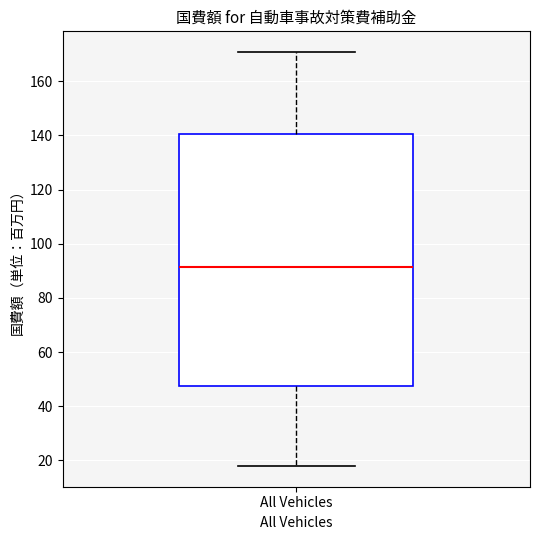

Read this box plot against the y-axis: the position of the median line, the range covered by the box, and the ends of both whiskers. The values are not printed on the chart, so give them approximately, as read against the axis.

median 92, box 48 to 140, whiskers 18 to 170